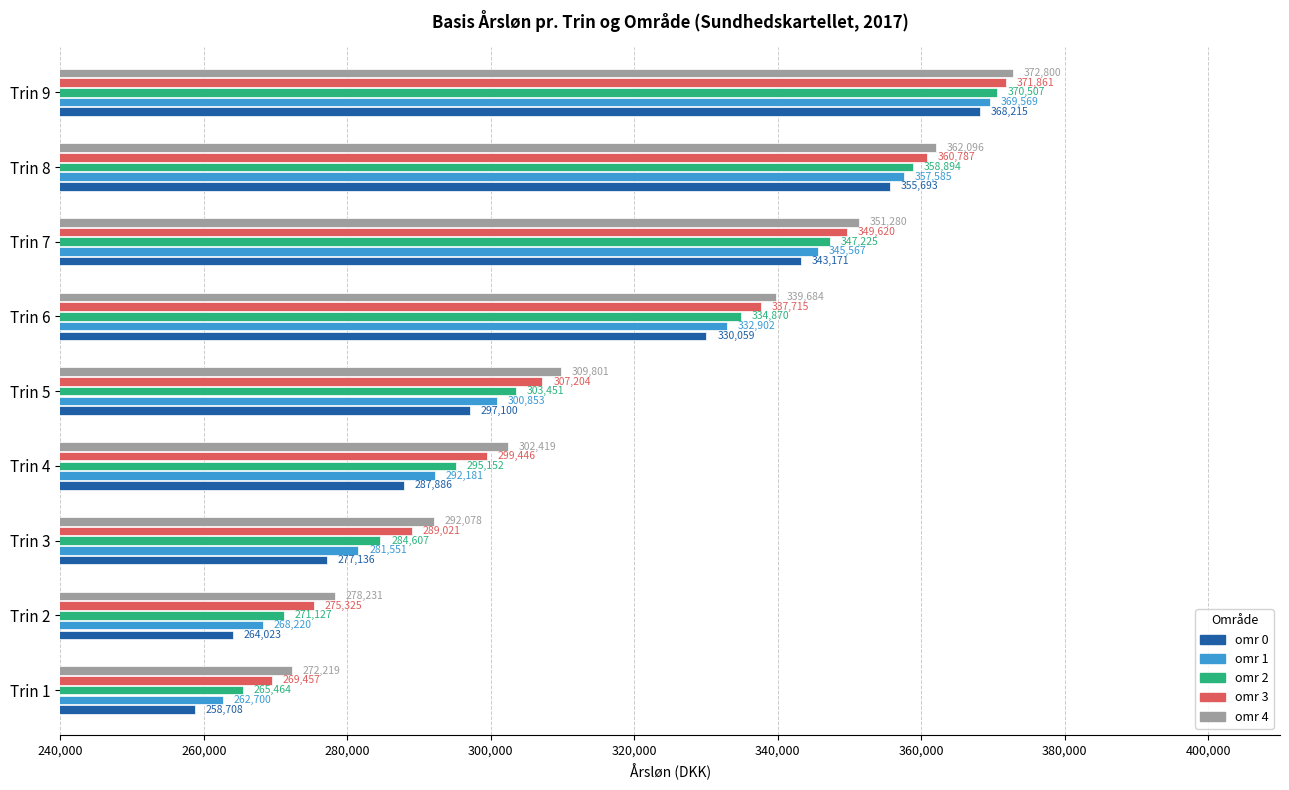

What is the difference between the maximum and second lowest values in the omr 0 series?

104192